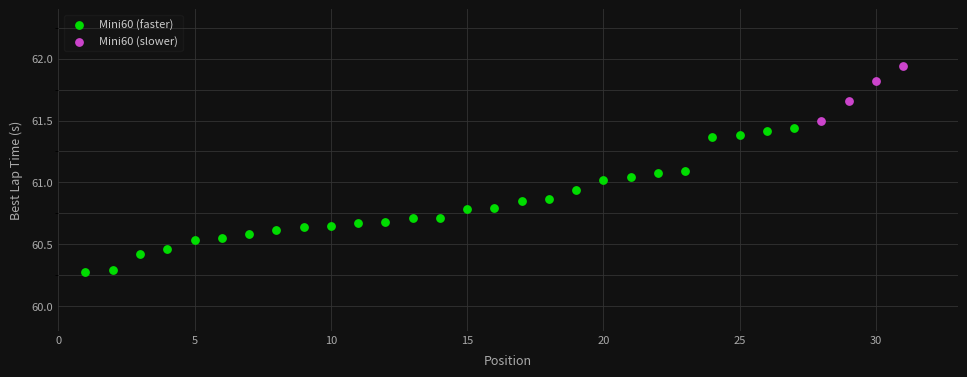

Which series contains the lowest Y value?

Mini60 (faster)